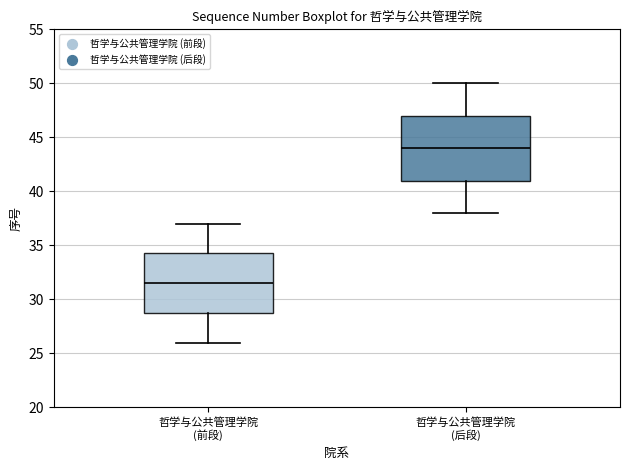

Comparing the boxes themselves (not the whiskers), which one is the tallest?

哲学与公共管理学院 (后段)